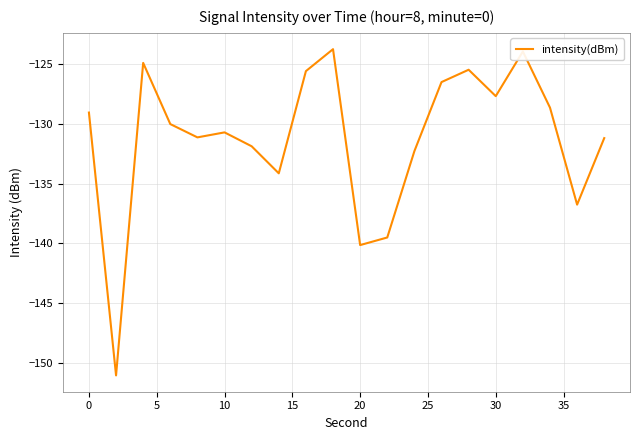

What is the maximum value shown in the chart?

-123.7